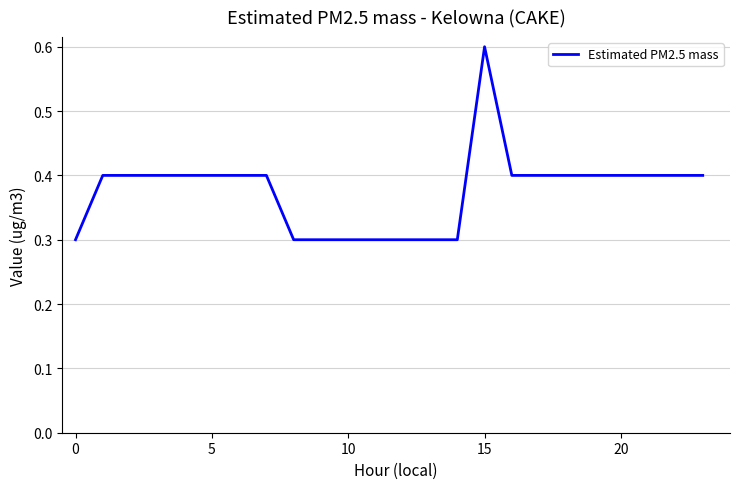

What is the difference between the maximum and minimum values?

0.3